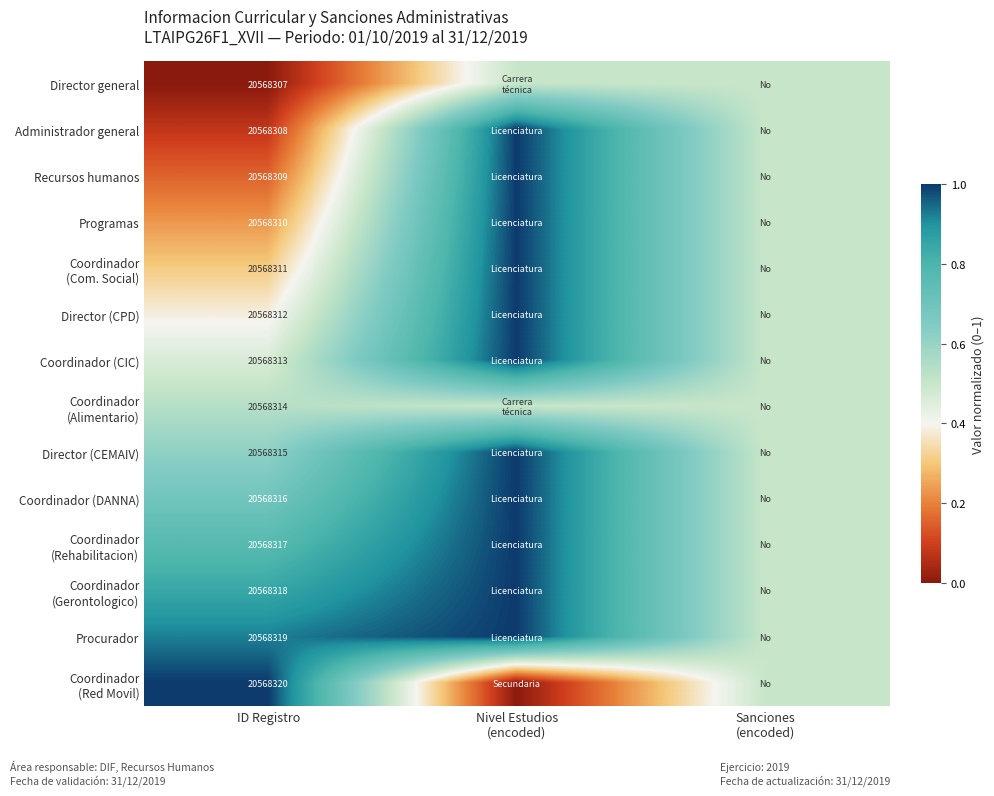

What is the total value across all series at ID Registro?

287956389.0